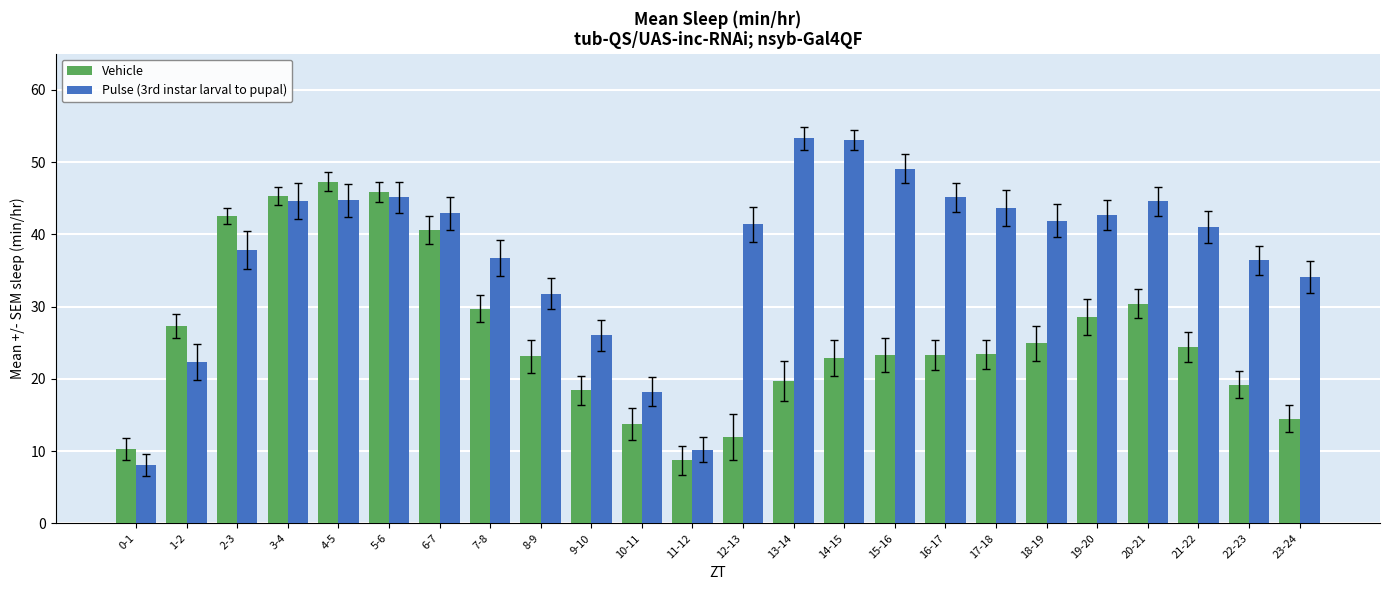

At 2-3, list the series in order from largest to smallest.

Vehicle, Pulse (3rd instar larval to pupal)